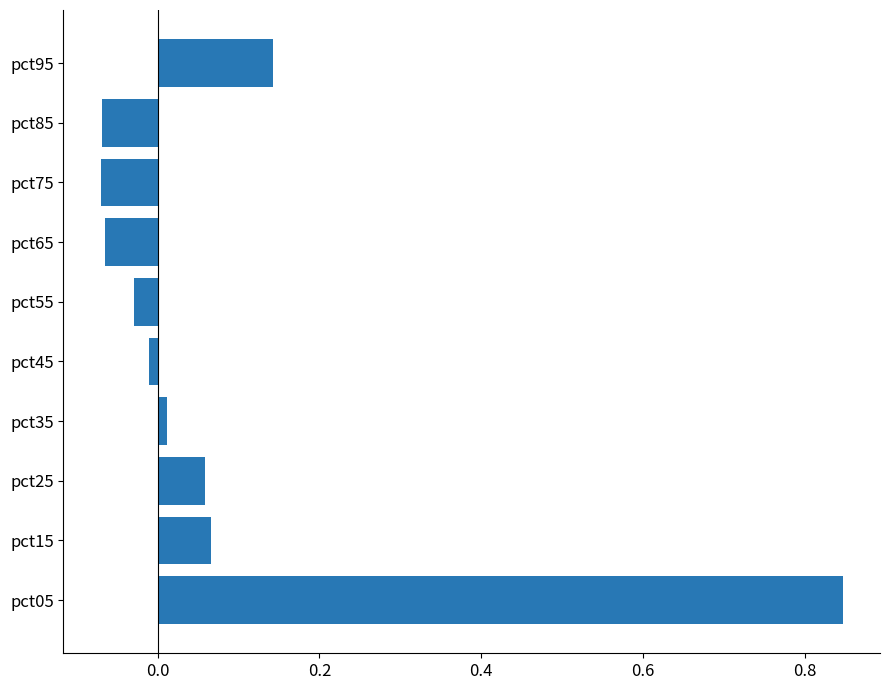

Is it true that the value at pct75 is -0.0?

False